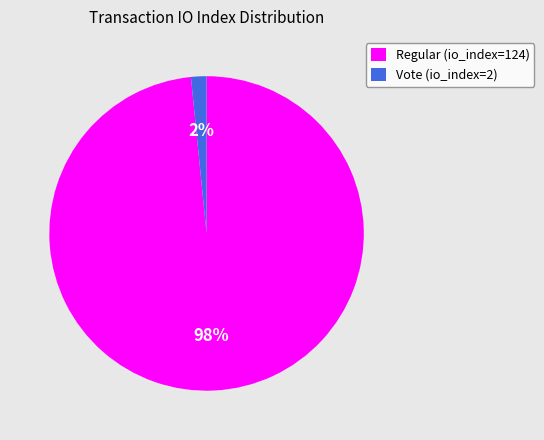

The Regular (io_index=124) slice represents 92% of the pie. True or false?

False